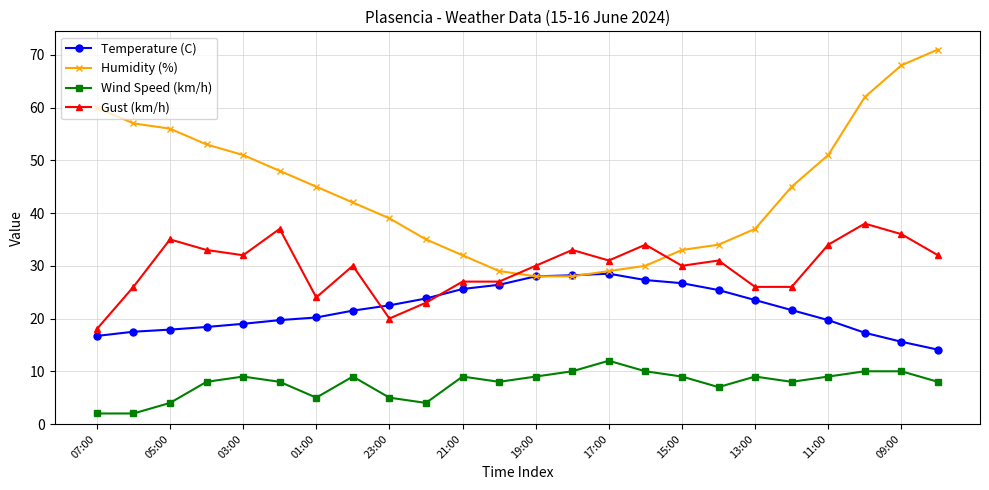

What is the minimum value for Wind Speed (km/h)?

2.0